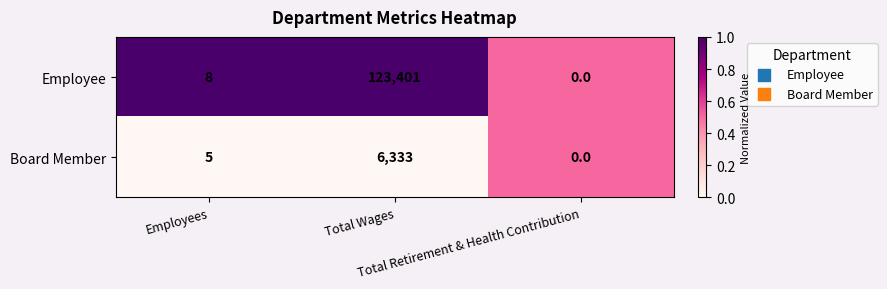

What is the maximum value for Employee?

123401